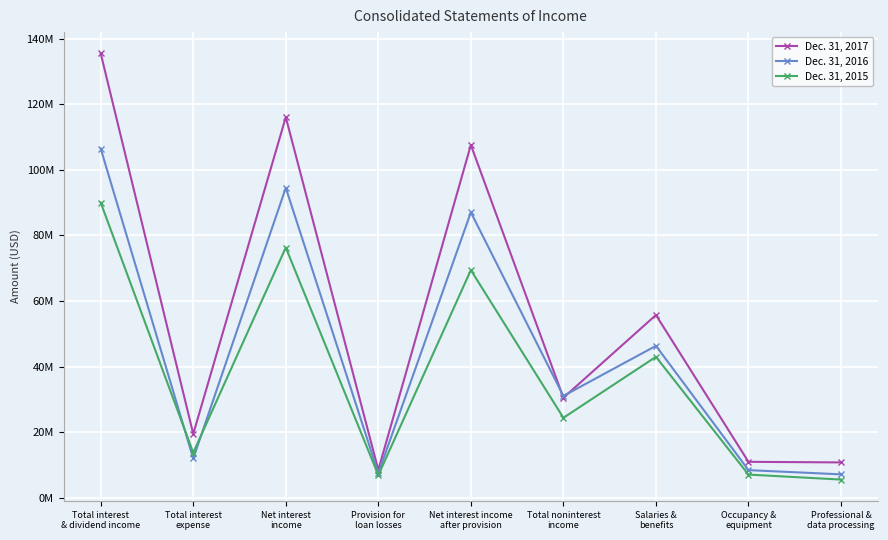

Reading left to right, extract all data points from this chart.

Dec. 31, 2017: Total interest
& dividend income=135517318	Total interest
expense=19452037	Net interest
income=116065281	Provision for
loan losses=8469919	Net interest income
after provision=107595362	Total noninterest
income=30482292	Salaries &
benefits=55722288	Occupancy &
equipment=10938037	Professional &
data processing=10757057
Dec. 31, 2016: Total interest
& dividend income=106467735	Total interest
expense=11950958	Net interest
income=94516777	Provision for
loan losses=7478166	Net interest income
after provision=87038611	Total noninterest
income=31036875	Salaries &
benefits=46317060	Occupancy &
equipment=8404605	Professional &
data processing=7113443
Dec. 31, 2015: Total interest
& dividend income=90003253	Total interest
expense=13706529	Net interest
income=76296724	Provision for
loan losses=6870900	Net interest income
after provision=69425824	Total noninterest
income=24363321	Salaries &
benefits=42967915	Occupancy &
equipment=7042706	Professional &
data processing=5523447